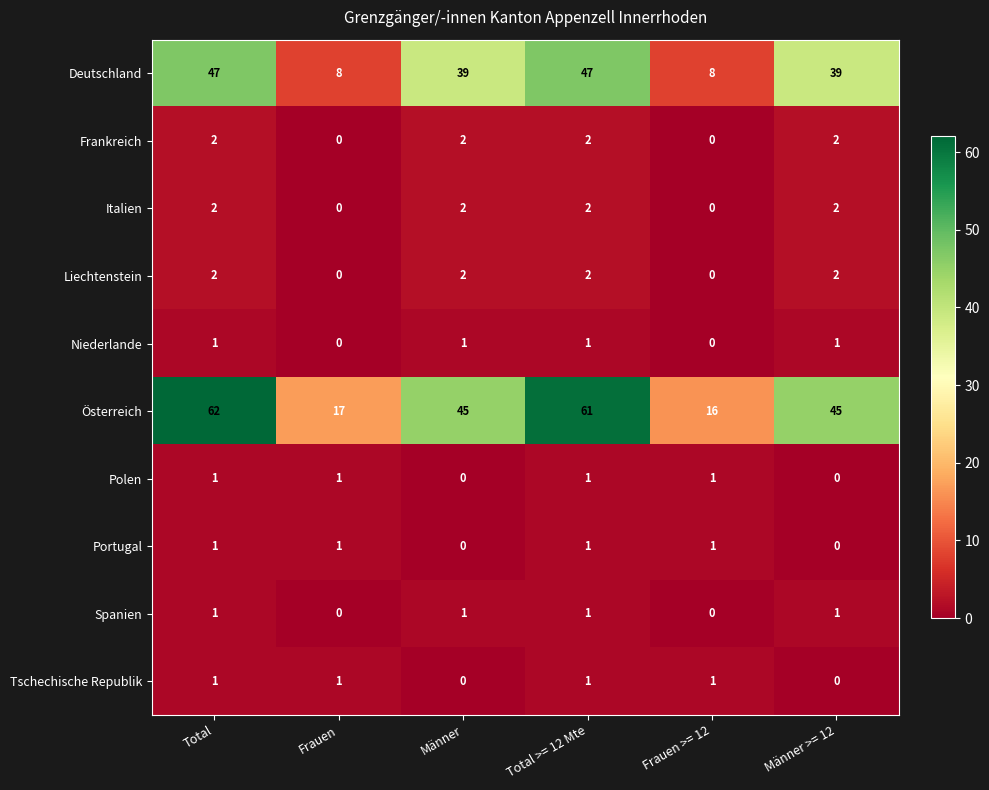

What is the maximum value shown in the chart?

62